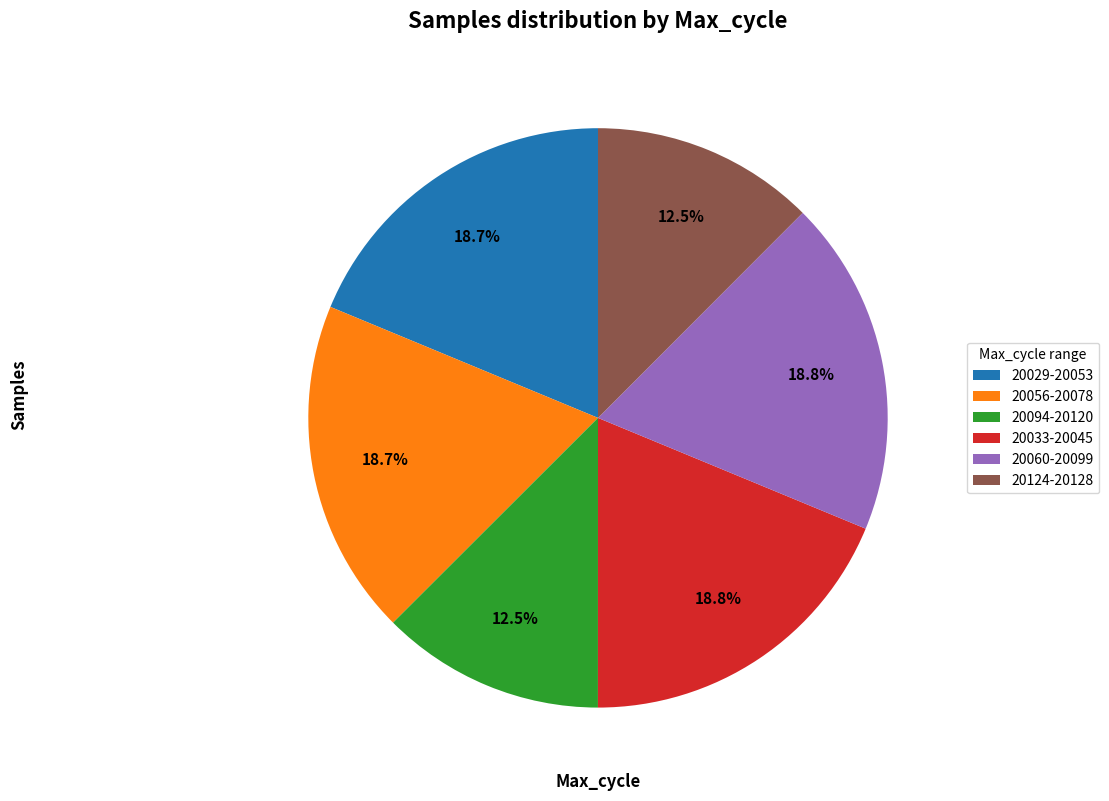

Between 20056-20078 and 20124-20128, which is larger?

20056-20078